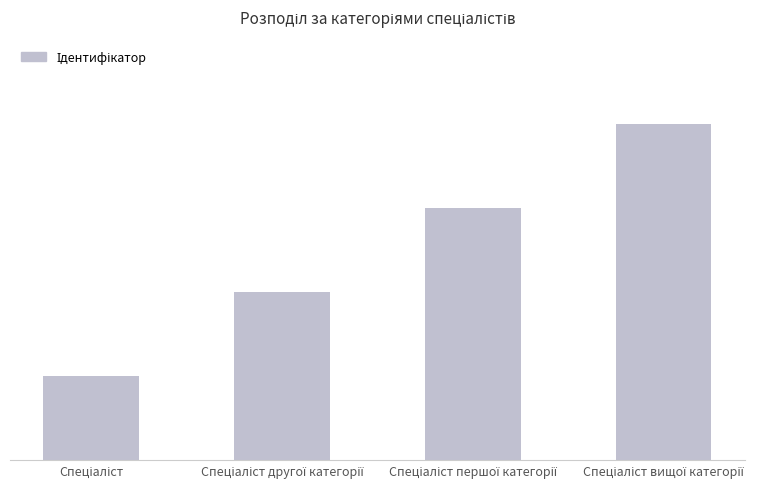

Are the bars horizontal?

No